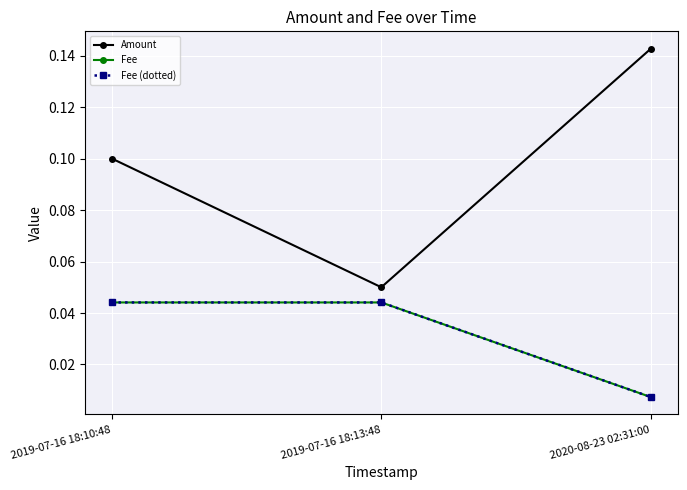

Reading left to right, extract all data points from this chart.

Amount: 2019-07-16 18:10:48=0.1	2019-07-16 18:13:48=0.1	2020-08-23 02:31:00=0.1
Fee: 2019-07-16 18:10:48=0.0	2019-07-16 18:13:48=0.0	2020-08-23 02:31:00=0.0
Fee (dotted): 2019-07-16 18:10:48=0.0	2019-07-16 18:13:48=0.0	2020-08-23 02:31:00=0.0